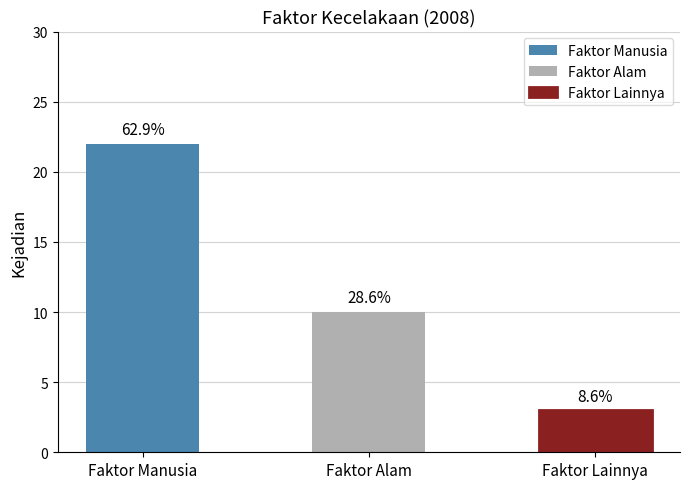

Reading left to right, list all the values displayed in this chart.

22	10	3